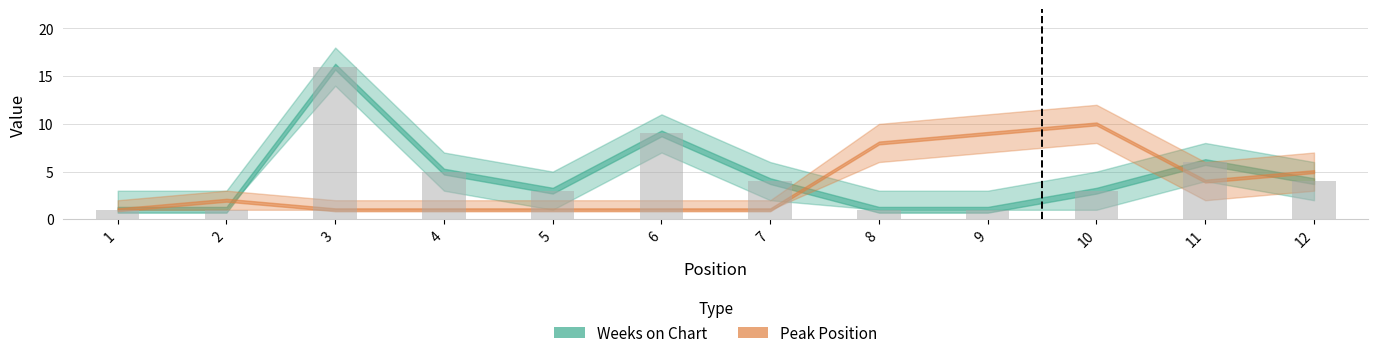

Where is the data nearest to the value 8?

6